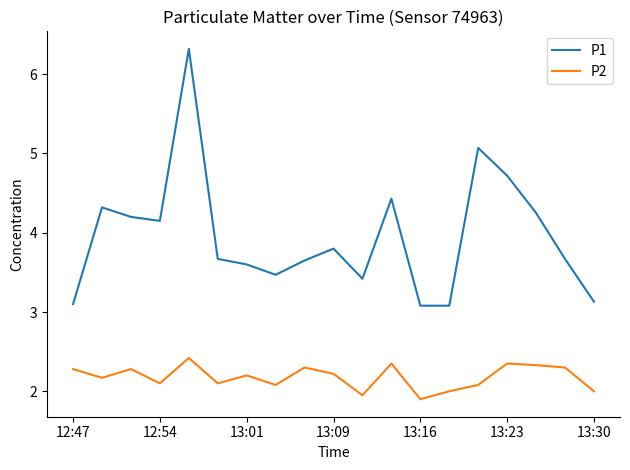

Rank the series by their average value, from lowest to highest.

P2, P1